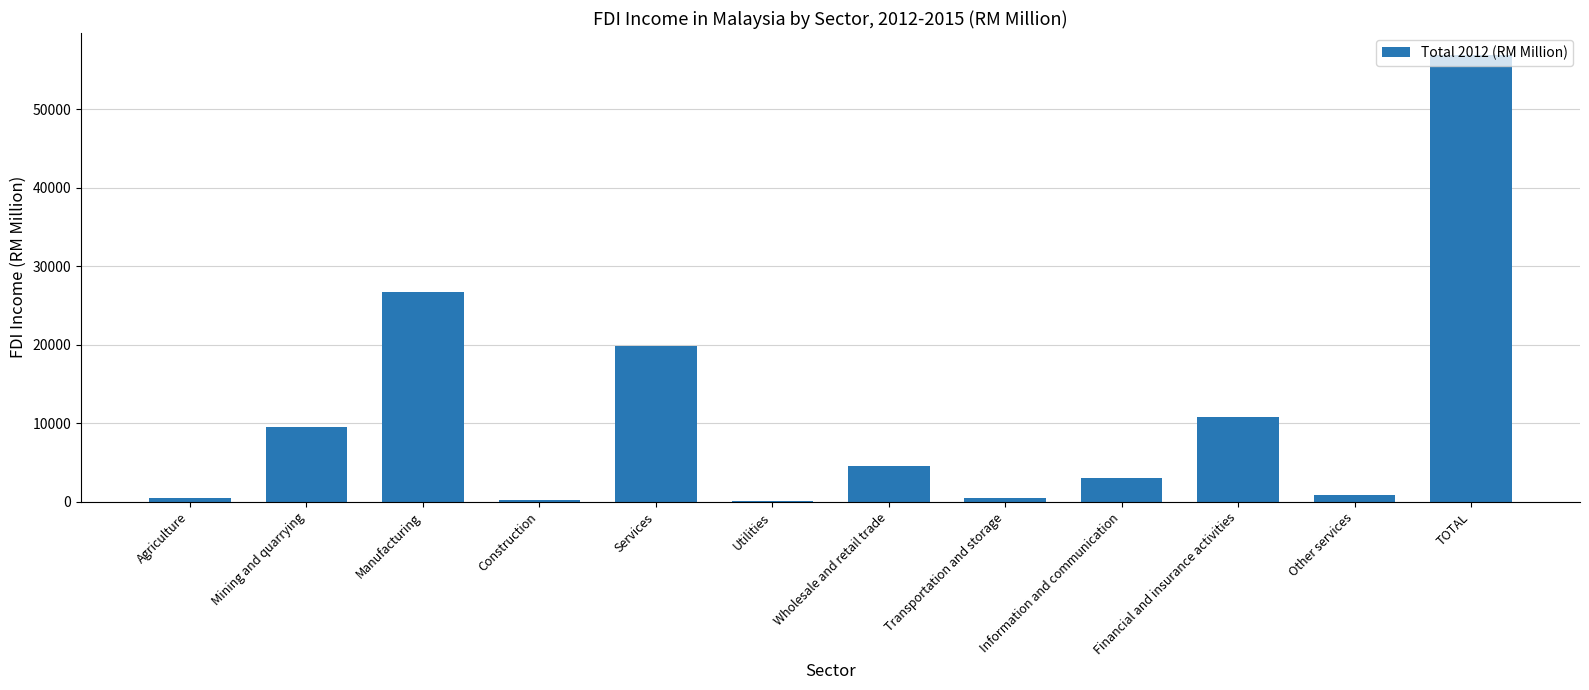

Which has a higher value, Financial and insurance activities or Manufacturing?

Manufacturing